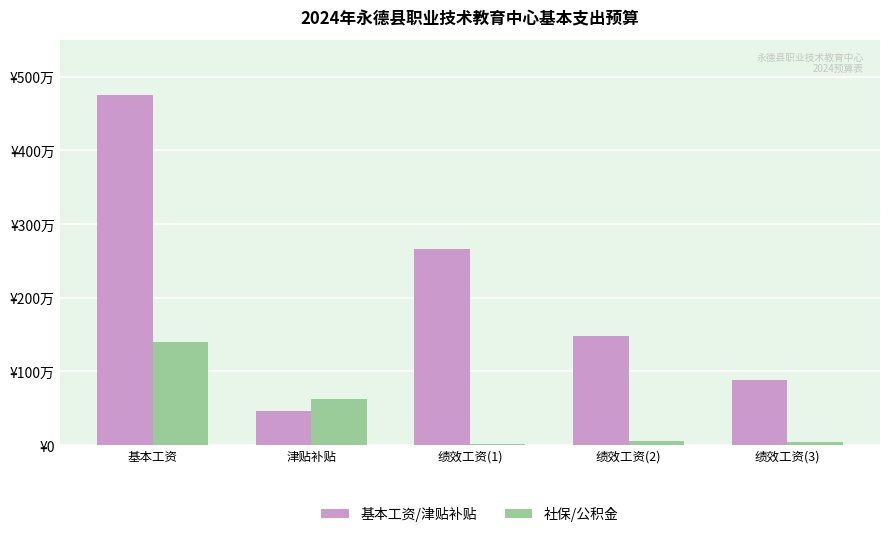

At which label does 基本工资/津贴补贴 reach its peak?

基本工资